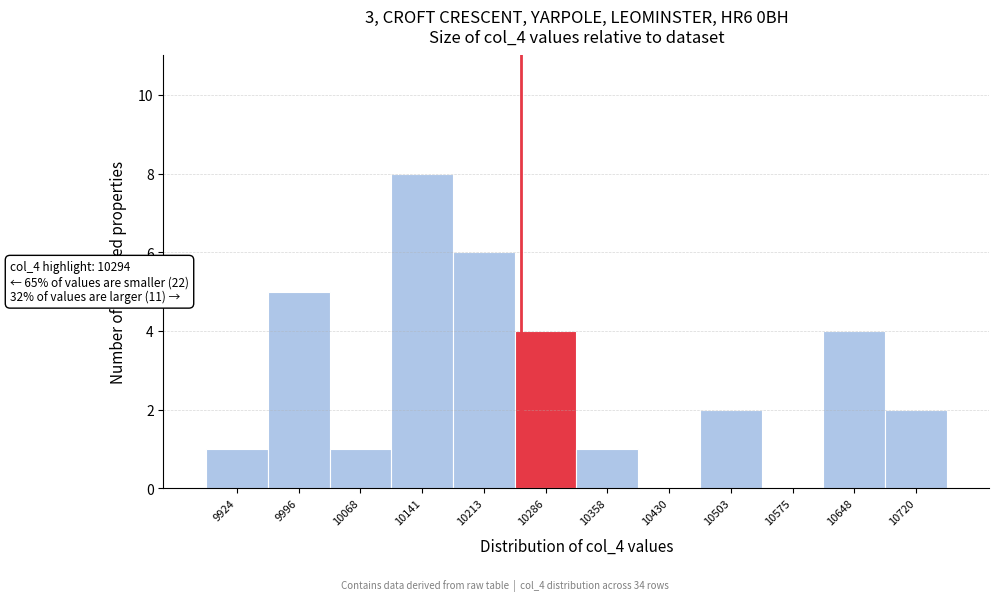

Reading left to right, list all the values displayed in this chart.

9924=1	9996=5	10068=1	10141=8	10213=6	10286=4	10358=1	10430=0	10503=2	10575=0	10648=4	10720=2